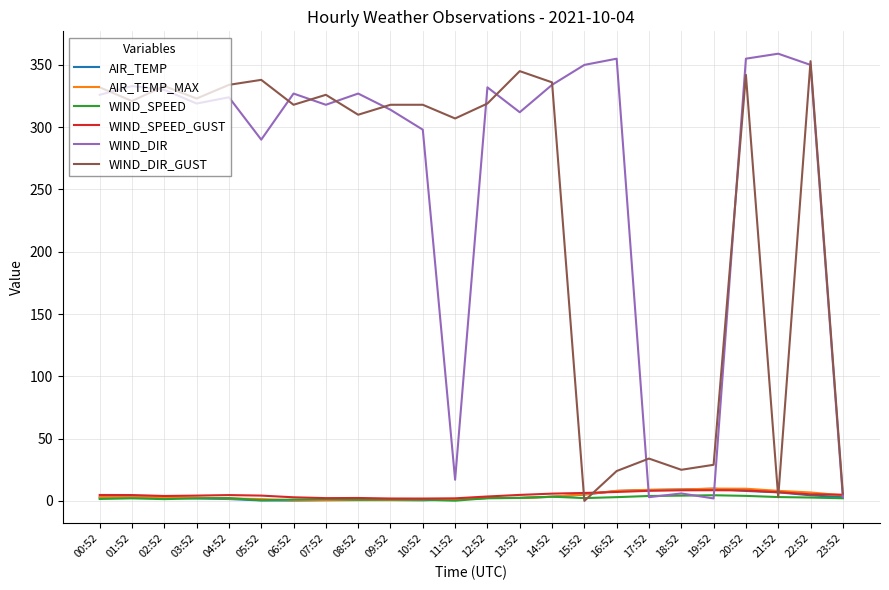

What is the total value across all series at 05:52?

634.7